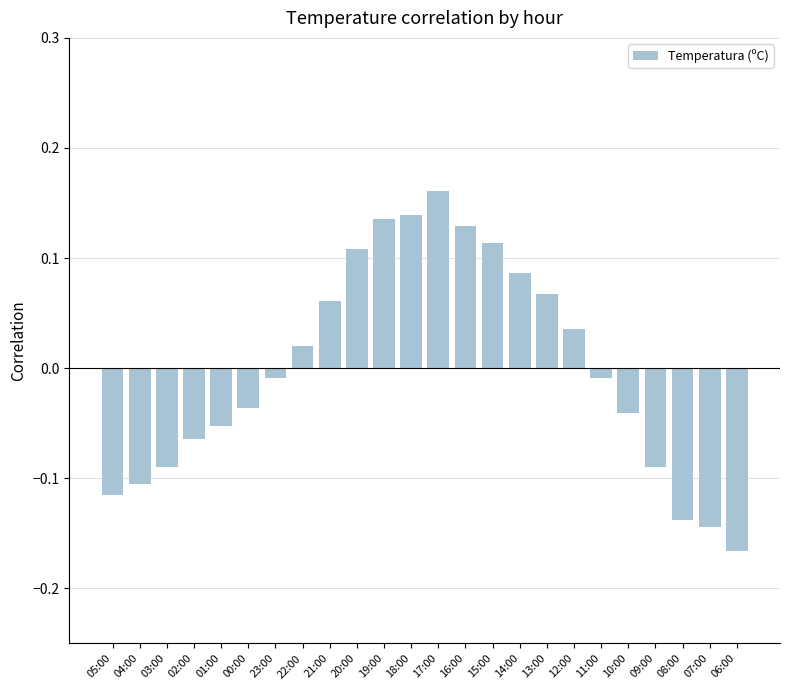

The chart shows a value of 0.2 at 15:00. True or false?

False